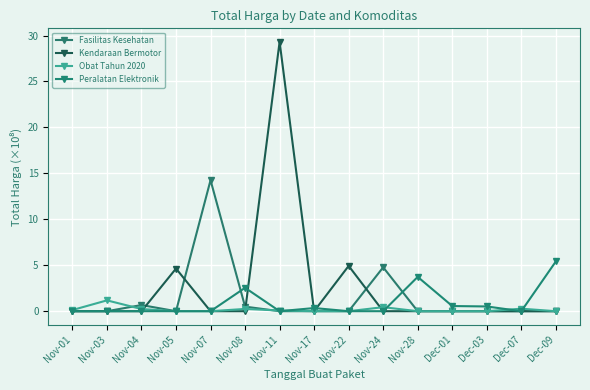

At which category is the sum across all series the highest?

Nov-11